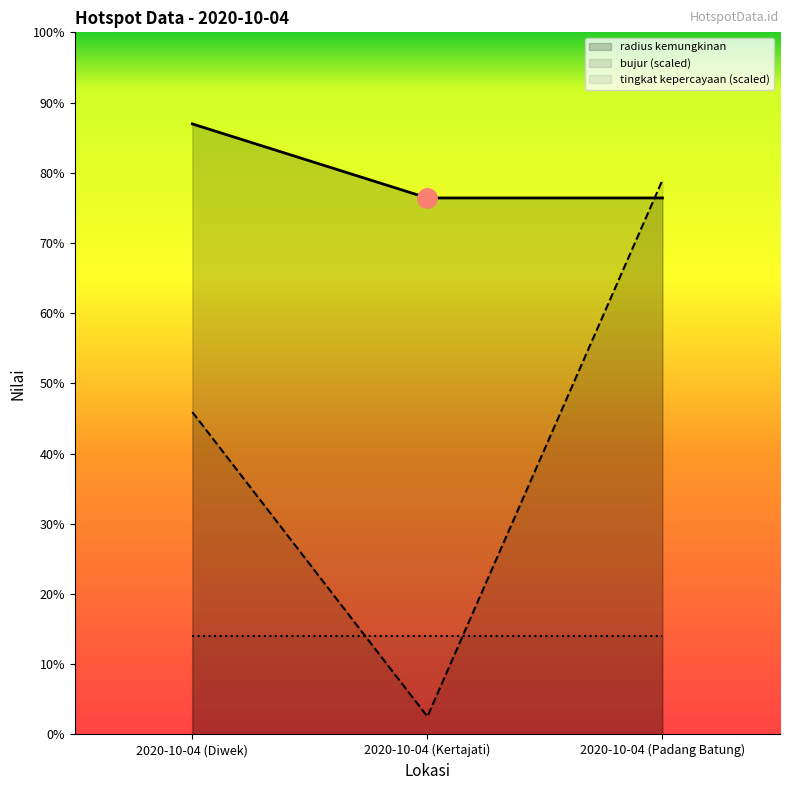

List the series in order of their overall mean, lowest first.

tingkat kepercayaan (scaled), bujur (scaled), radius kemungkinan